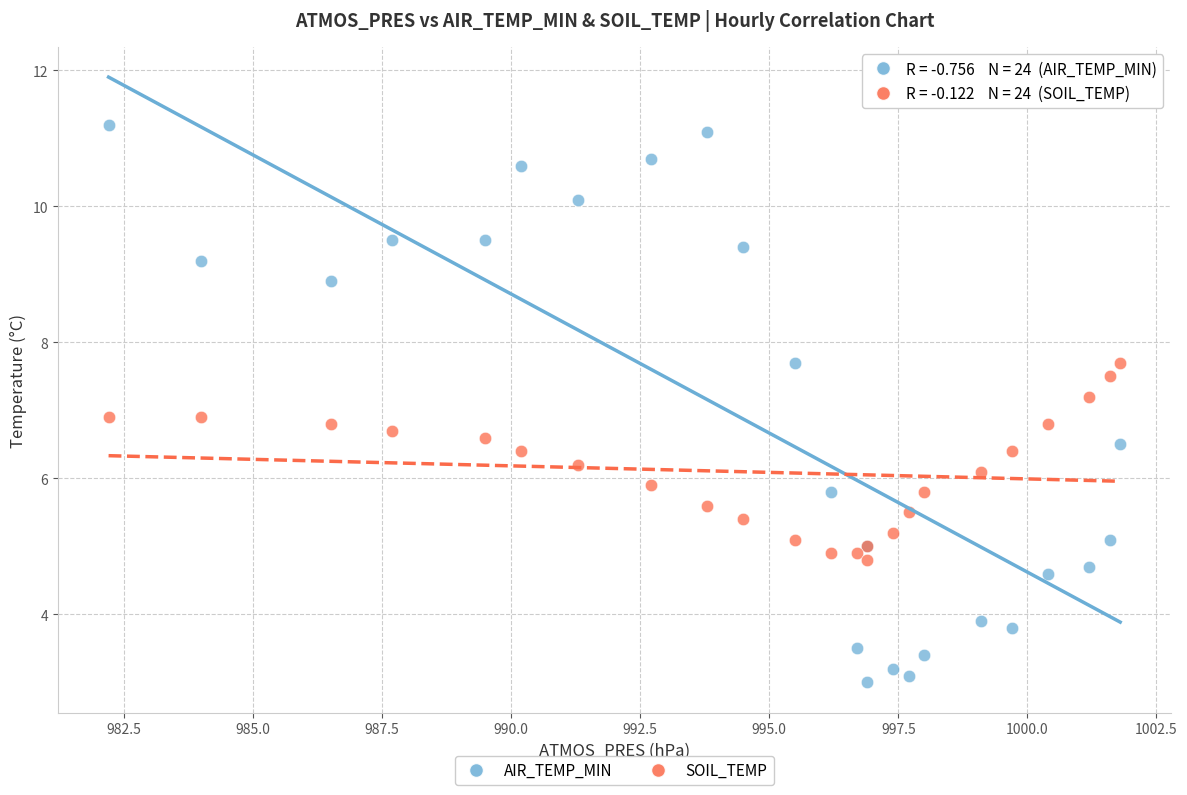

Which series contains the lowest Y value?

AIR_TEMP_MIN